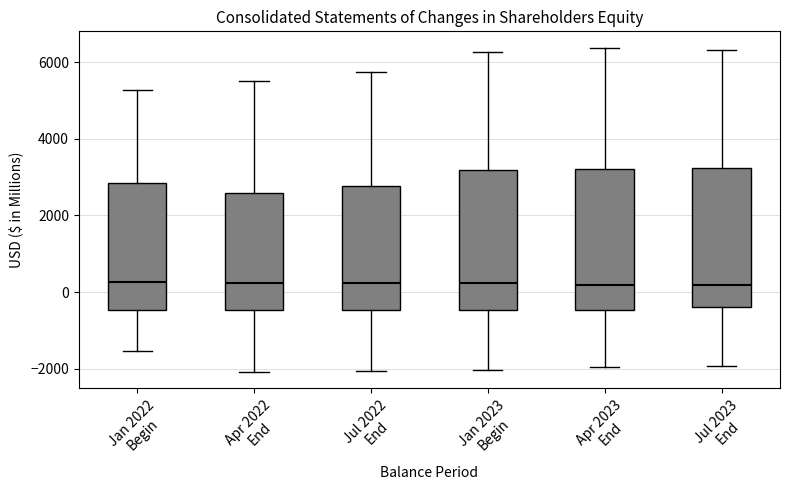

Reading left to right, read every box against the y-axis: the position of its median line, the range the box covers, and the ends of its whiskers. The values are not printed on the chart, so give them approximately, as read against the axis.

Jan 2022 Begin: median 200, box -400 to 2800, whiskers -1600 to 5200
Apr 2022 End: median 200, box -400 to 2600, whiskers -2000 to 5600
Jul 2022 End: median 200, box -400 to 2800, whiskers -2000 to 5800
Jan 2023 Begin: median 200, box -400 to 3200, whiskers -2000 to 6200
Apr 2023 End: median 200, box -400 to 3200, whiskers -2000 to 6400
Jul 2023 End: median 200, box -400 to 3200, whiskers -2000 to 6400